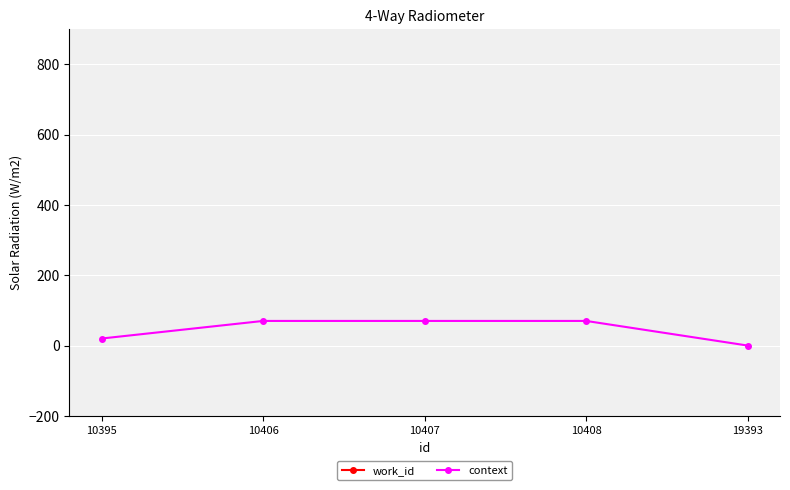

What is the spread (max minus min) of values at 19393?

4010